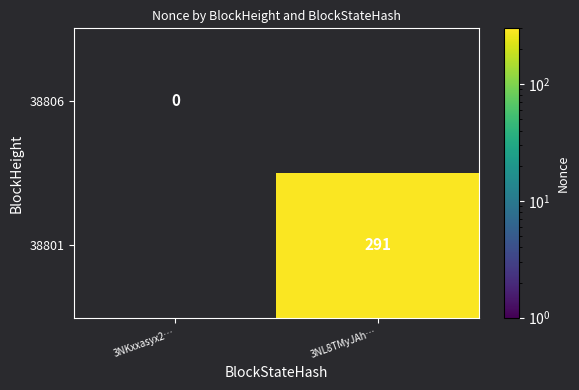

Is it true that 38801 equals 201 at 3NL8TMyJAh…?

False